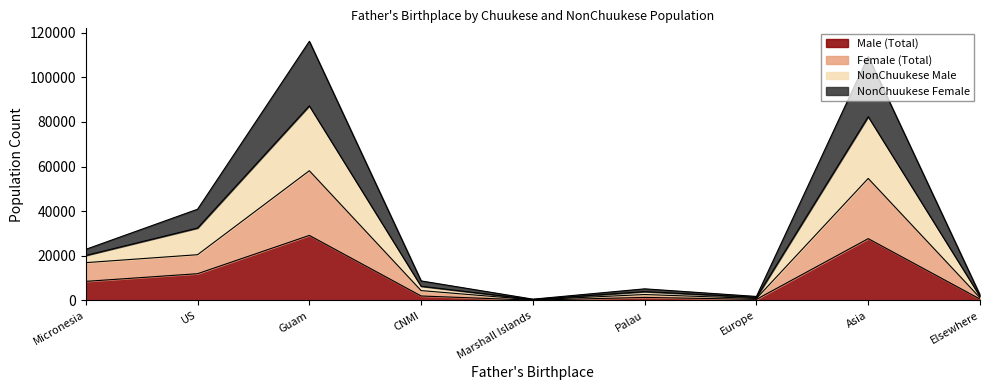

What are all the series names shown in the legend?

Male (Total), Female (Total), NonChuukese Male, NonChuukese Female